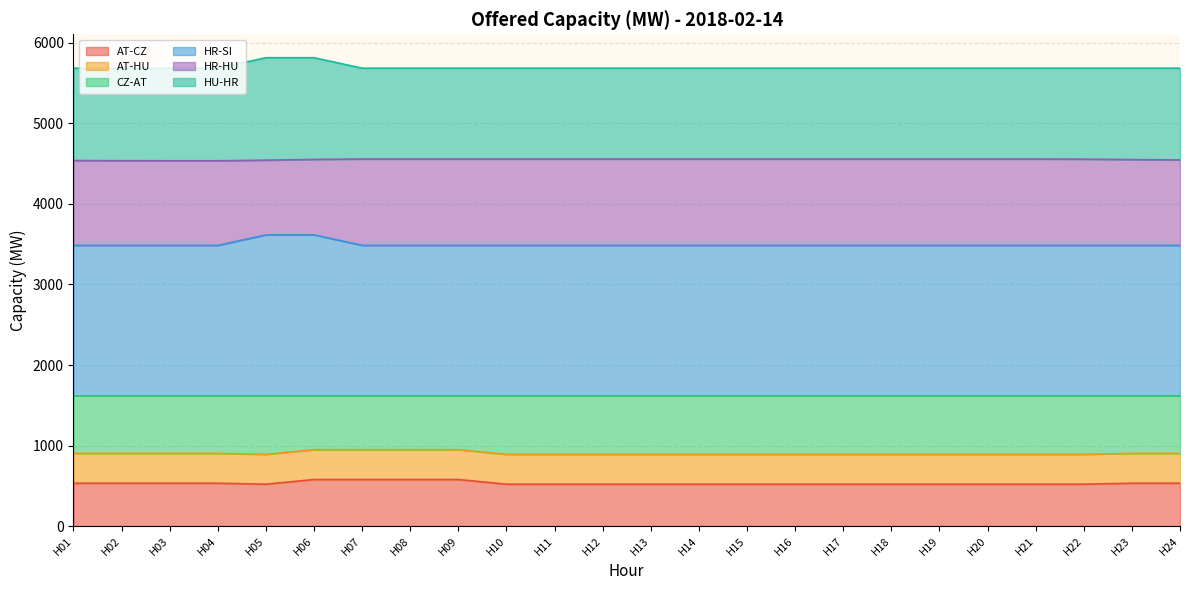

What is the total value across all series at H08?

5686